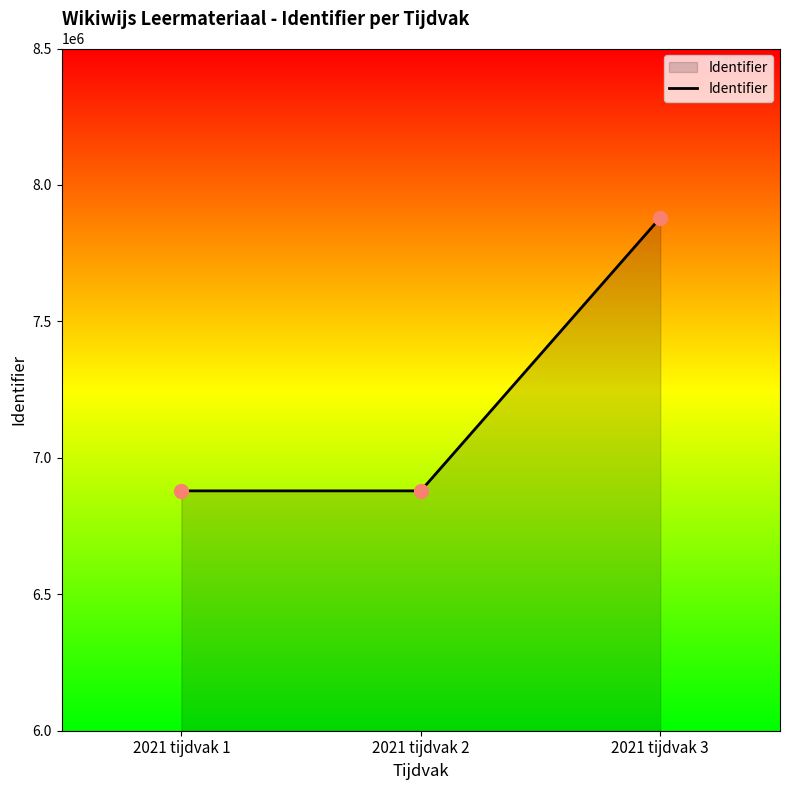

What is the change in value from 2021 tijdvak 1 to 2021 tijdvak 2?

+2